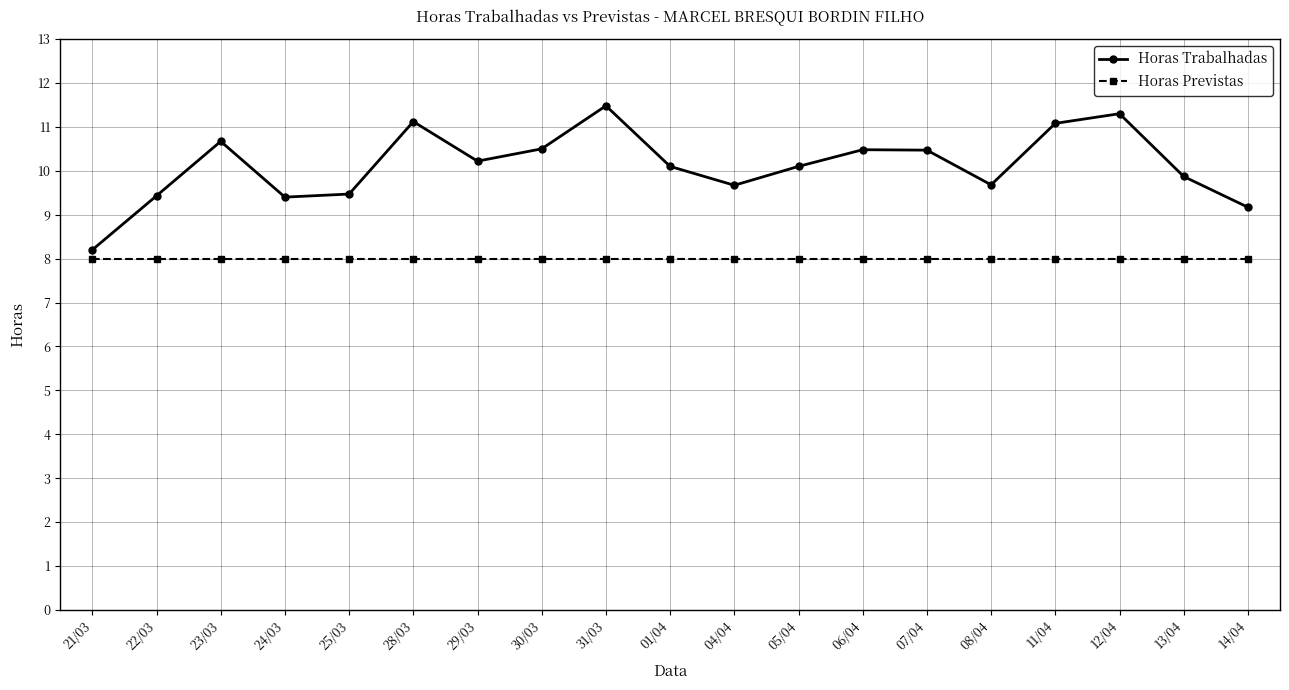

What are all the series names shown in the legend?

Horas Trabalhadas, Horas Previstas